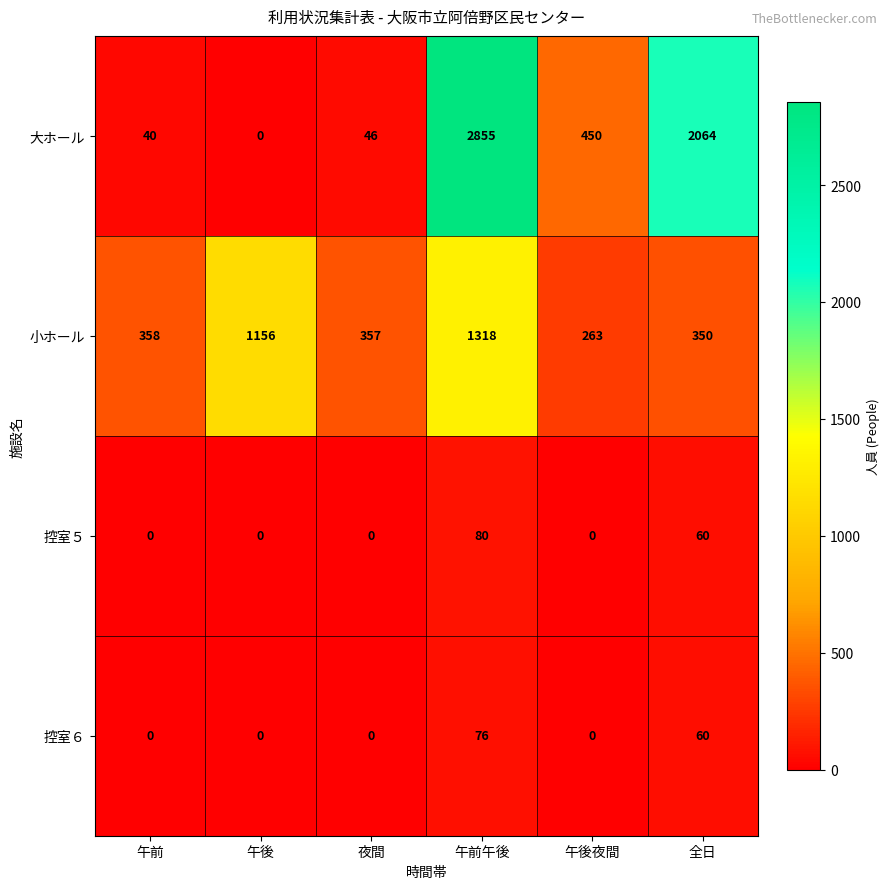

How many distinct data groups are displayed?

4